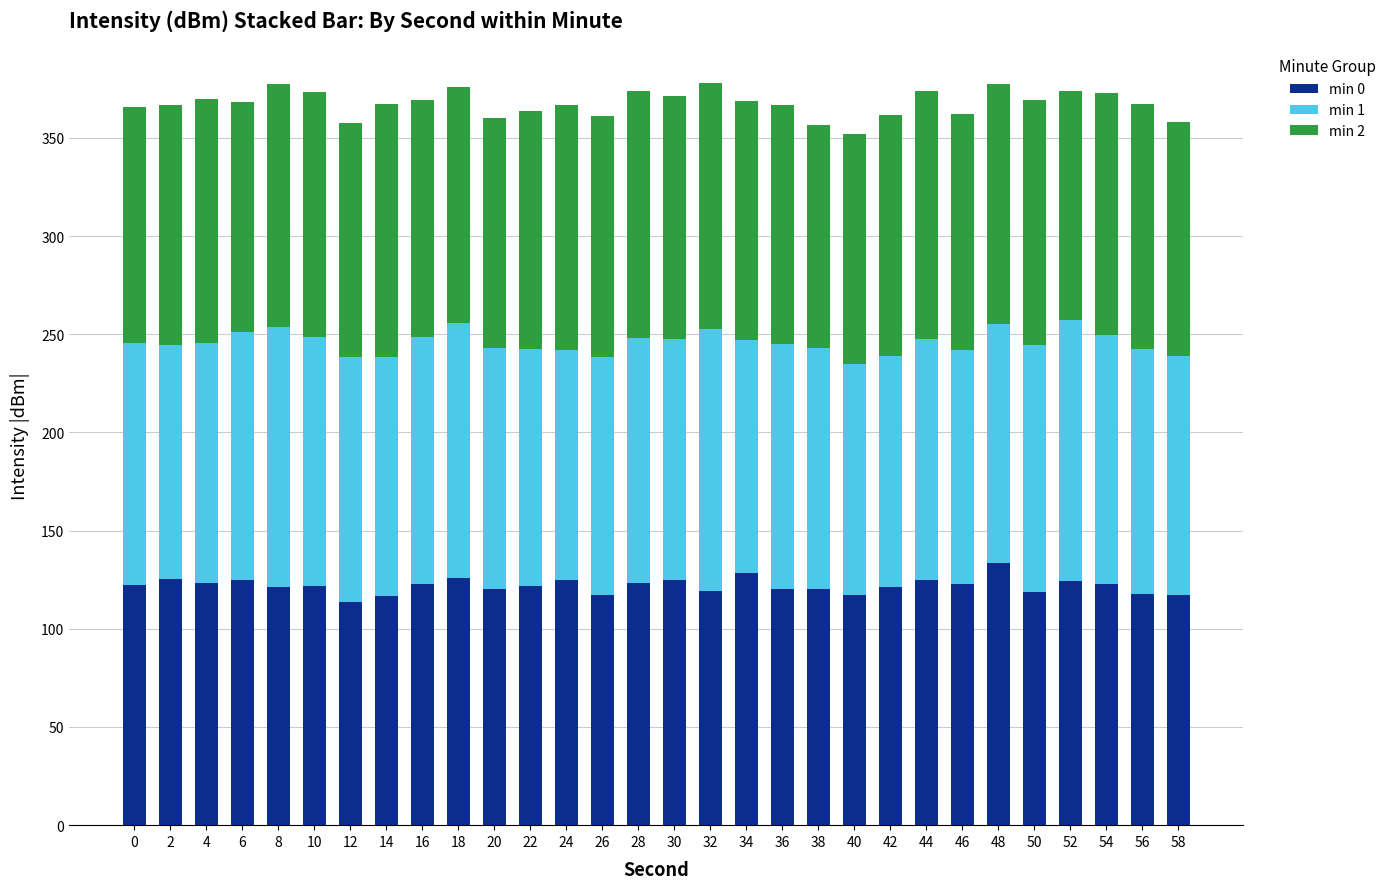

The value of min 0 at 24 is 190.1. True or false?

False